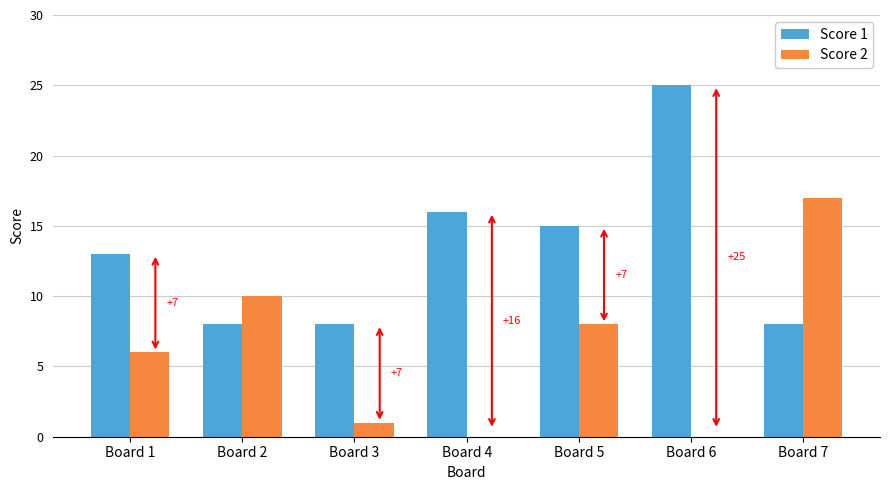

What is the difference between the Score 1 values at Board 2 and Board 6?

17